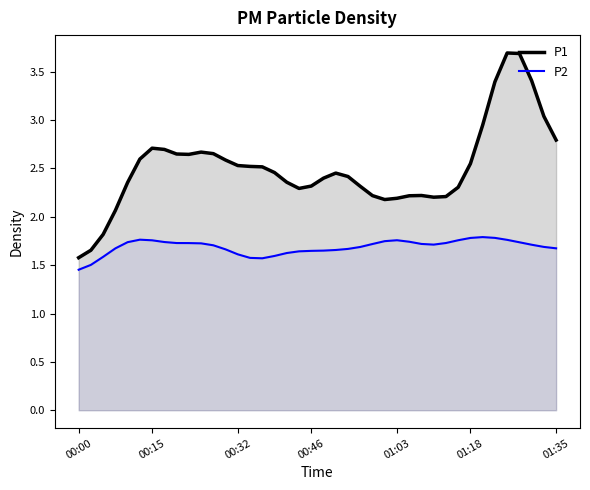

True or false: P2 and P1 cross at least once.

False